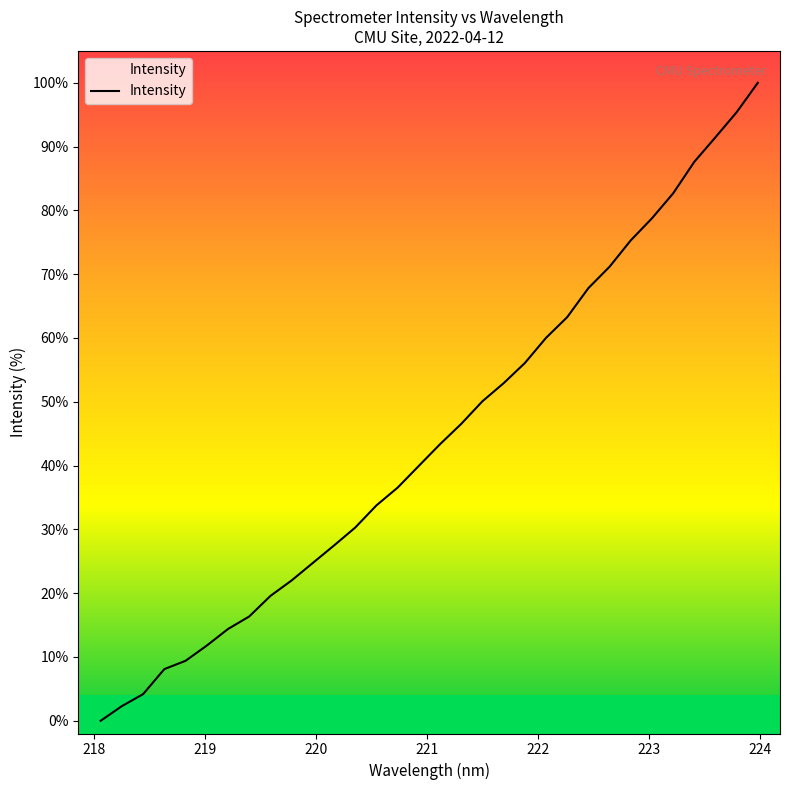

What is the average value?

44.5